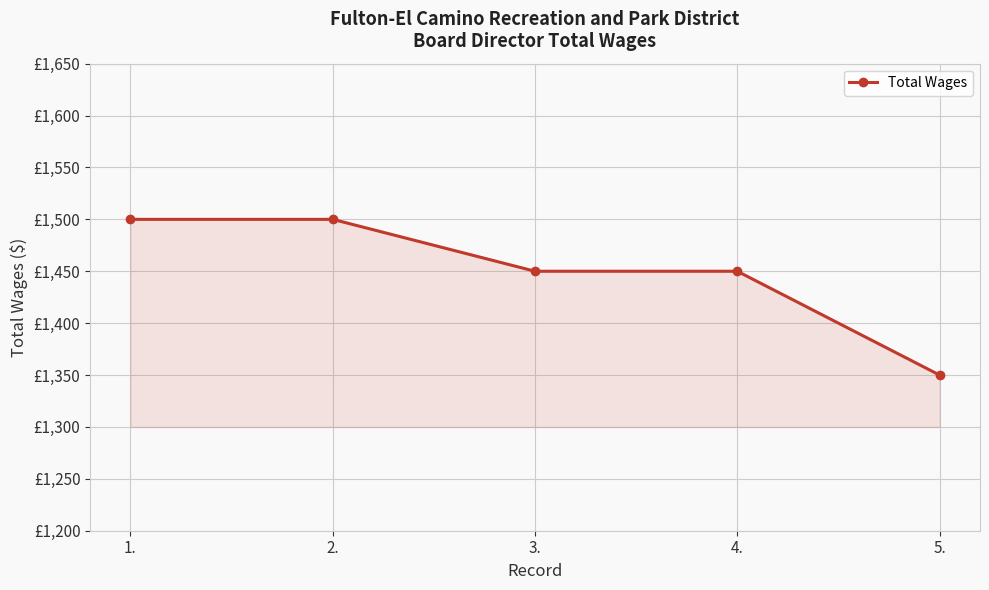

How many values are between 1450 and 1500?

4